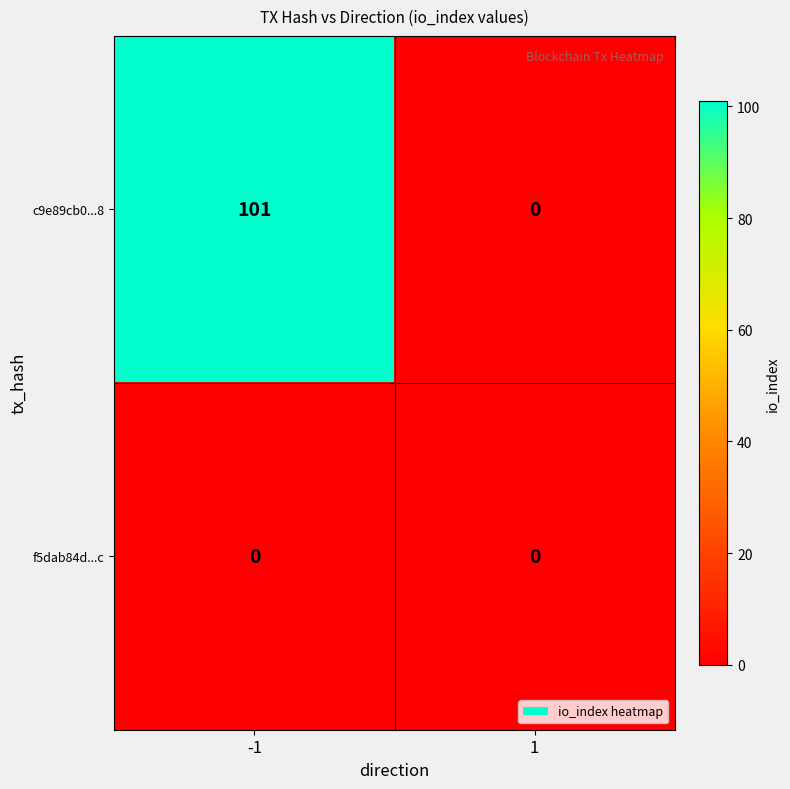

List the series in order of their peak value, highest first.

c9e89cb0...8, f5dab84d...c